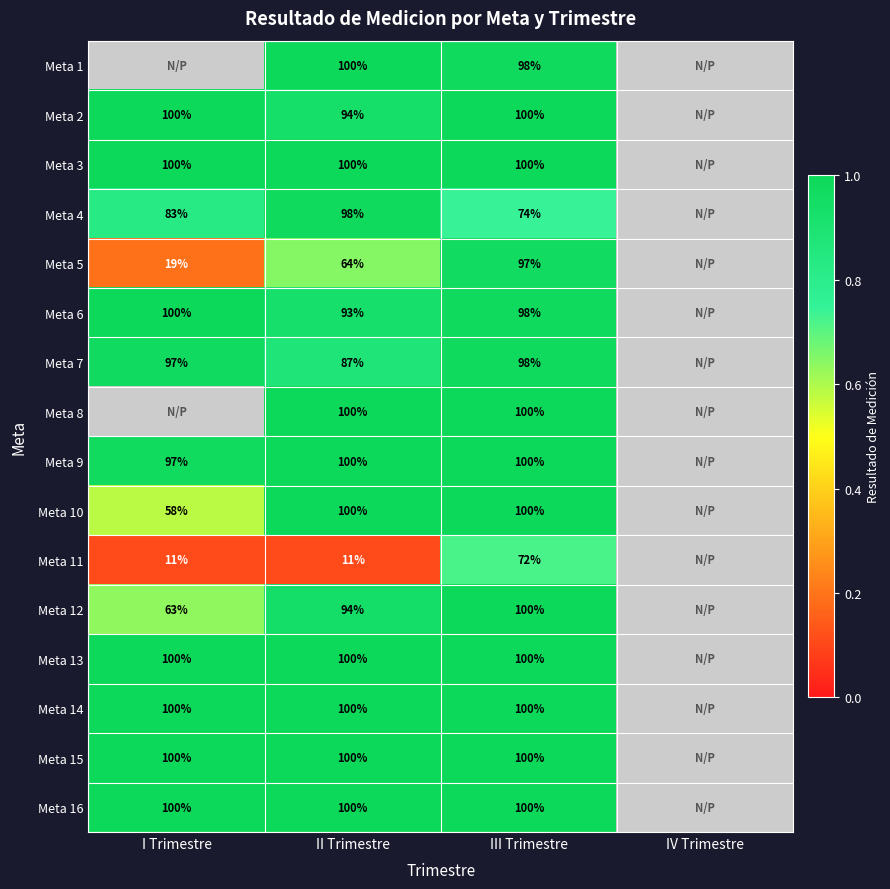

At which category does the chart reach its minimum across all series?

II Trimestre